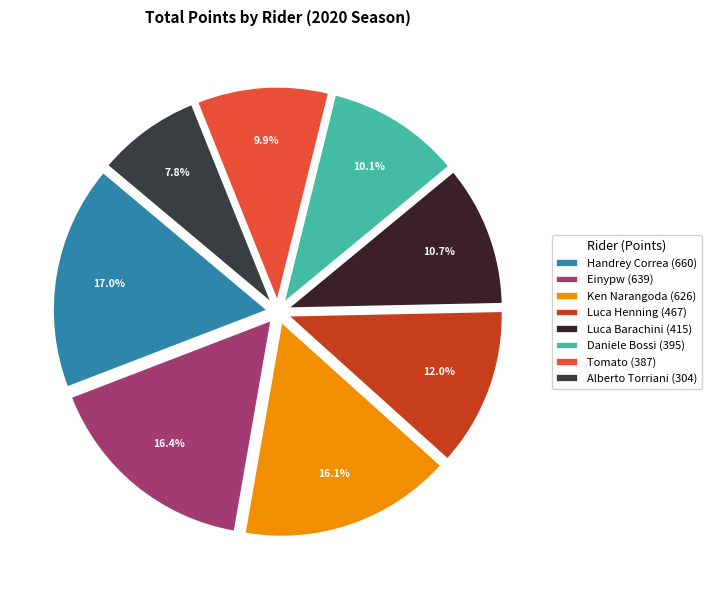

Rank the categories by value from lowest to highest.

Alberto Torriani, Tomato, Daniele Bossi, Luca Barachini, Luca Henning, Ken Narangoda, Einypw, Handrey Correa